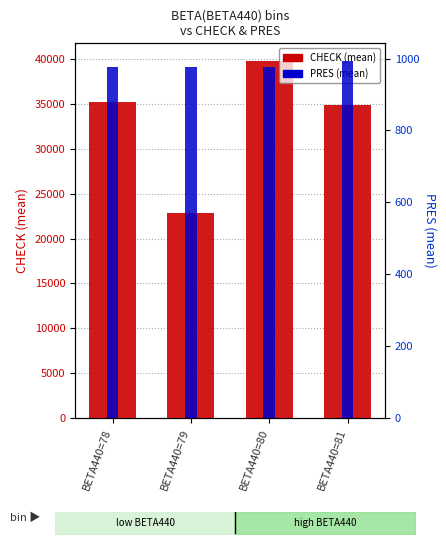

What is the approximate value of CHECK (mean) at BETA440=81?

34876.0